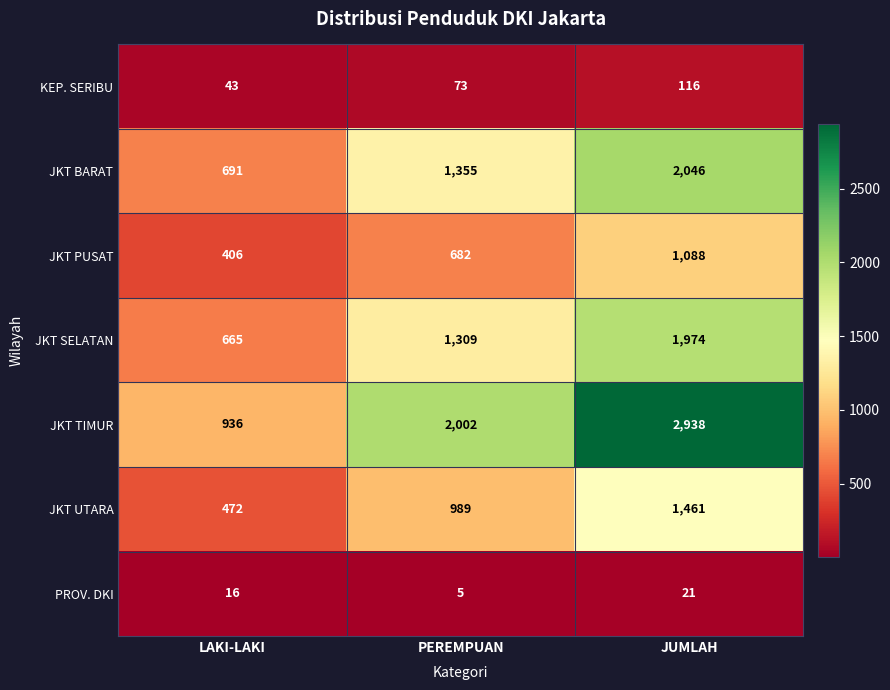

What is the maximum value shown in the chart?

2938